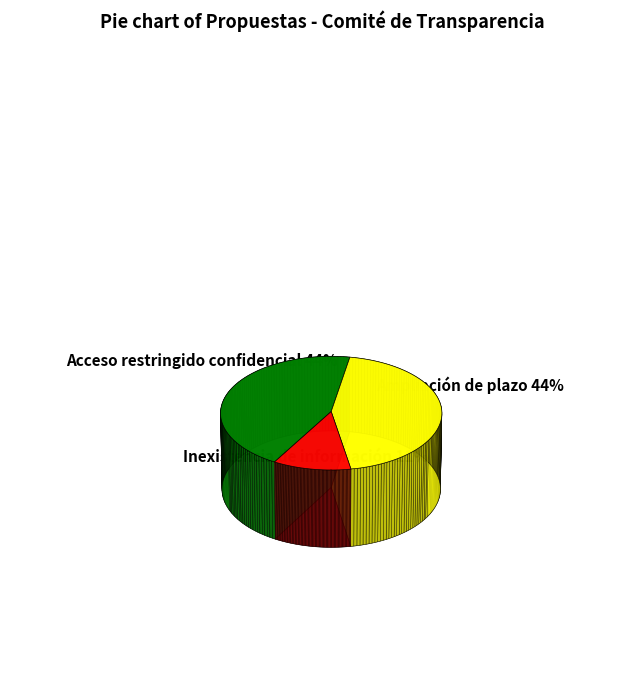

Is the sum of Ampliación de plazo and Acceso restringido confidencial greater than half?

Yes